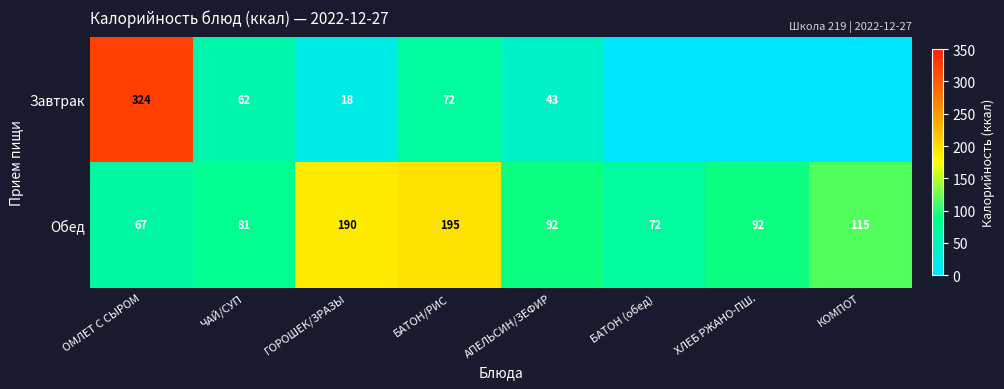

What is the spread (max minus min) of values at ГОРОШЕК/ЗРАЗЫ?

172